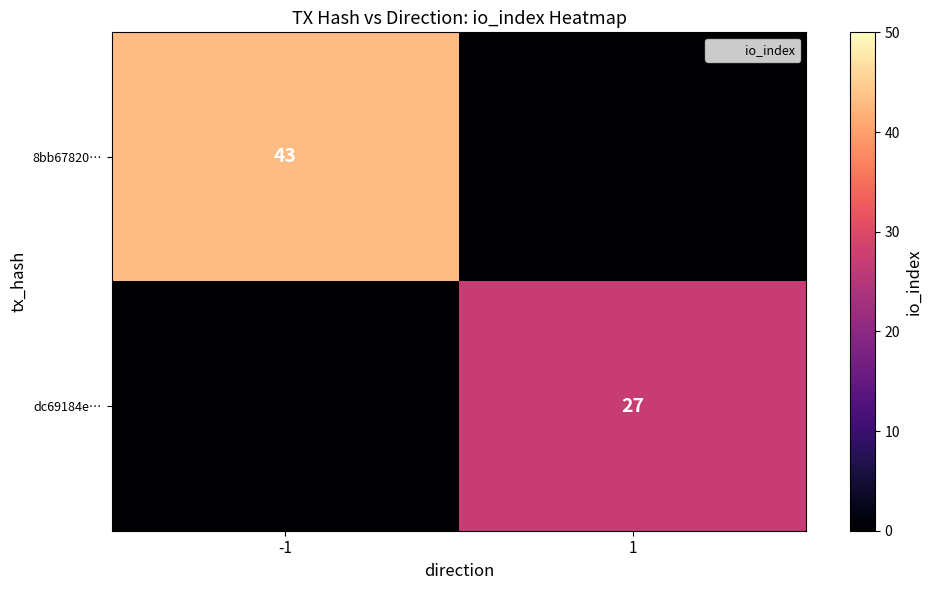

At how many categories does at least one series exceed 22?

2